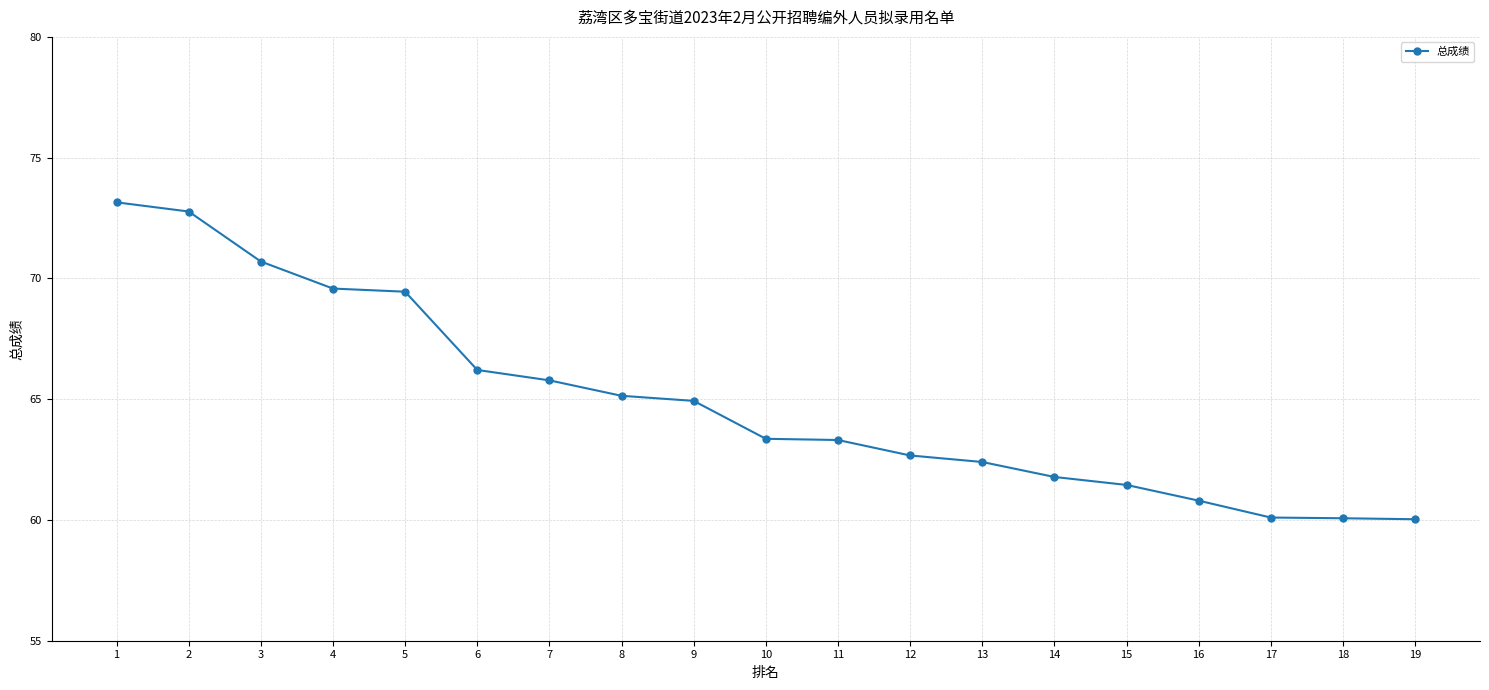

What is the difference between the values at 3 and 12?

8.0